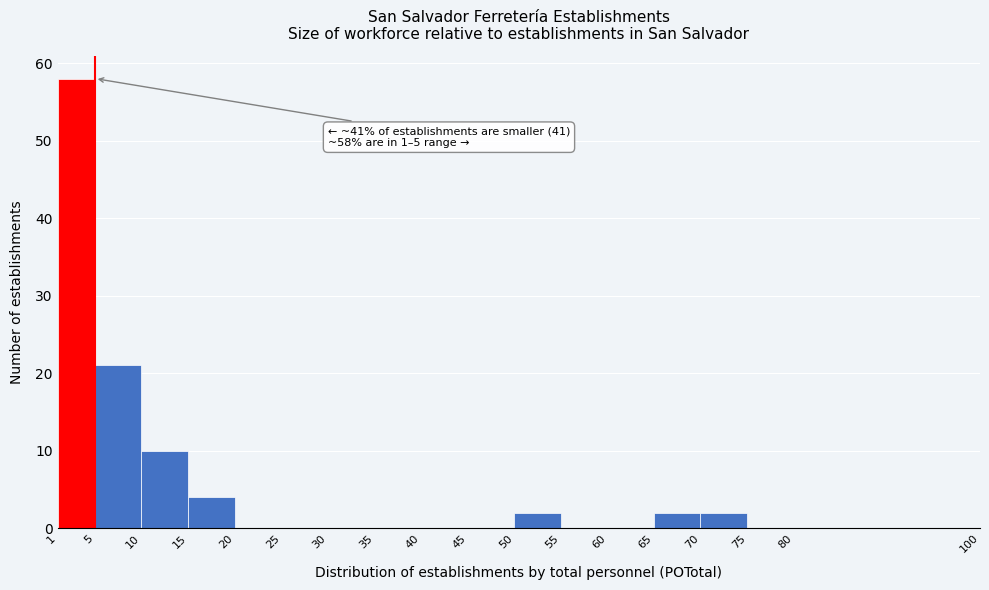

Which range on the x-axis has the tallest bar?

1 to 5